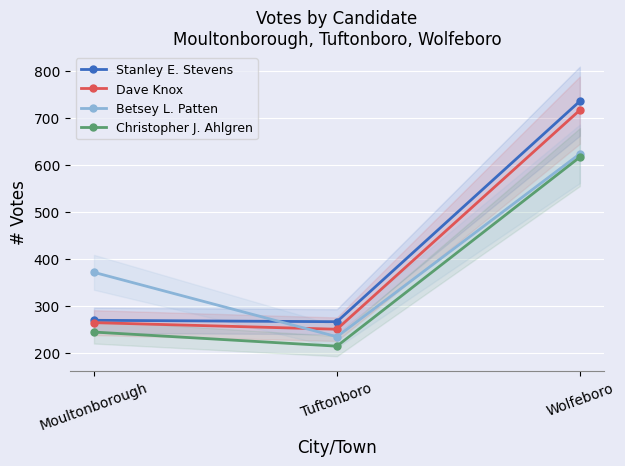

What are all the series names shown in the legend?

Stanley E. Stevens, Dave Knox, Betsey L. Patten, Christopher J. Ahlgren